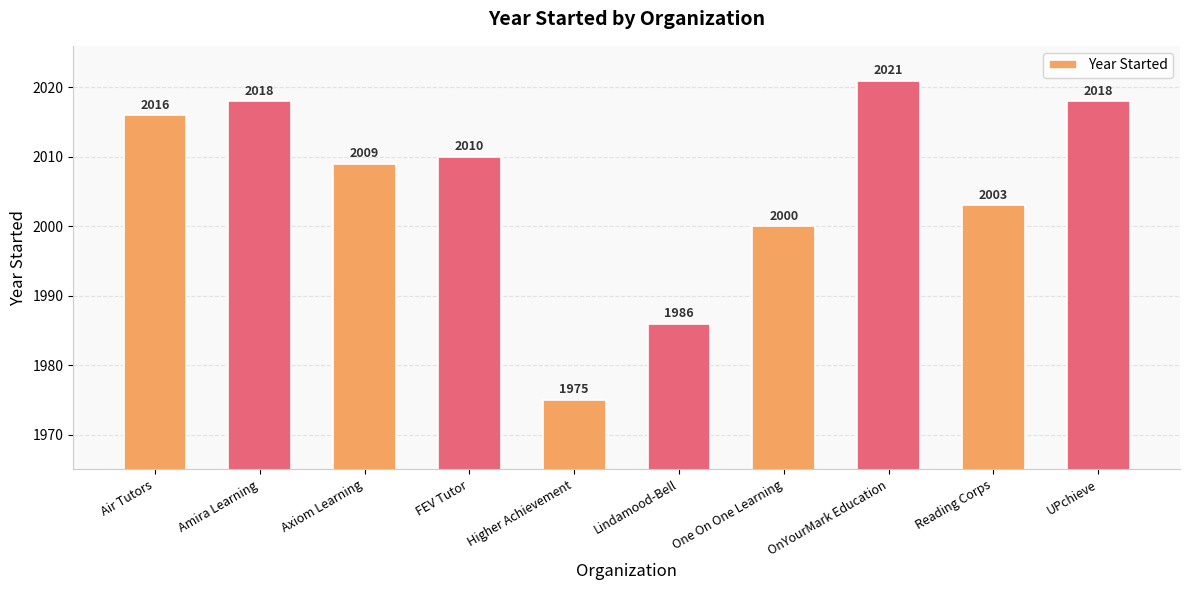

What is the difference between the second highest and second lowest values?

32